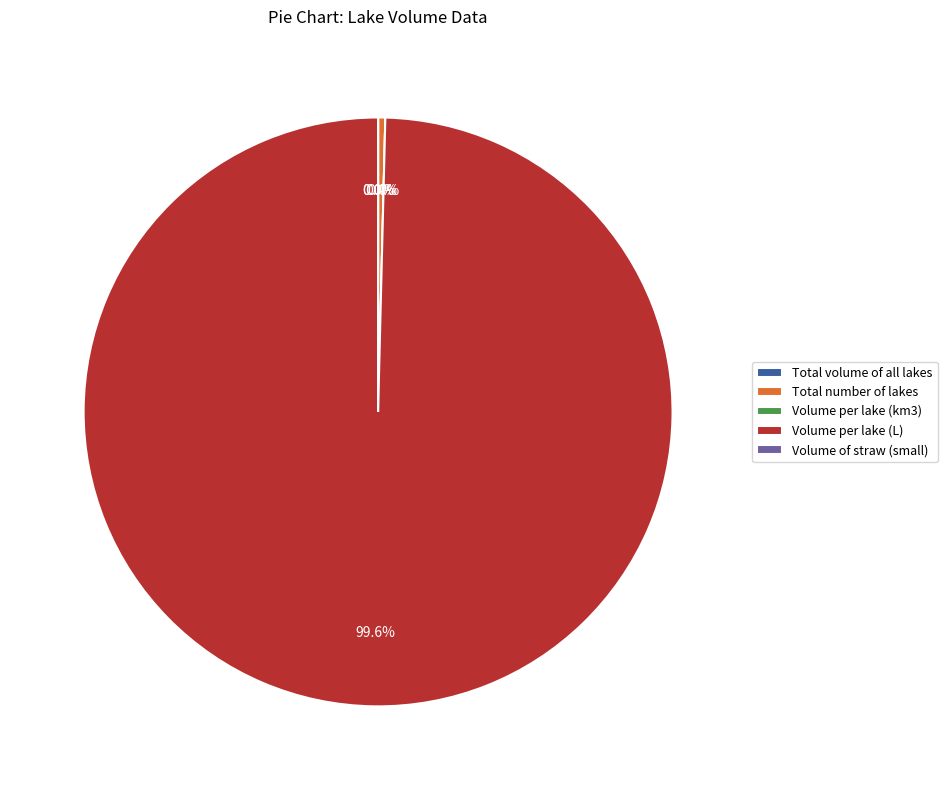

Which slice is the smallest?

Volume of straw (small)